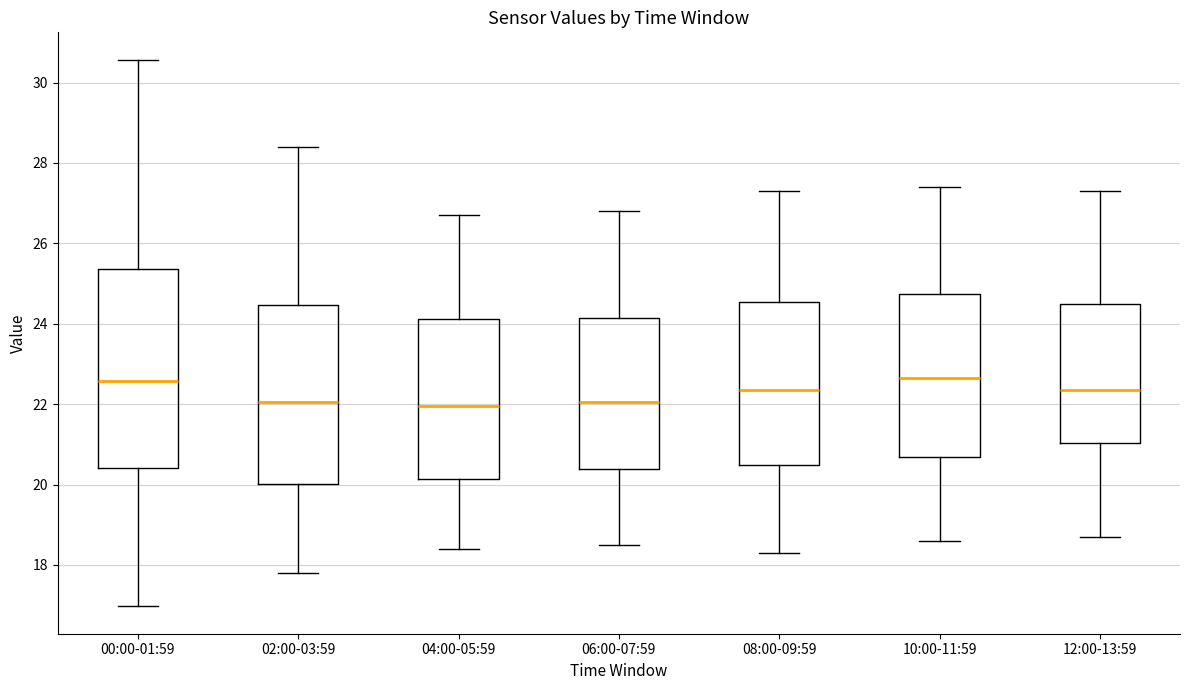

Reading left to right, transcribe this box plot: for each box, give where its median line is, the range the box spans, and where its two whiskers end, as read against the y-axis. The values are not printed on the chart, so give them approximately, as read against the axis.

00:00-01:59: median 22.6, box 20.4 to 25.4, whiskers 17.0 to 30.6
02:00-03:59: median 22.0, box 20.0 to 24.4, whiskers 17.8 to 28.4
04:00-05:59: median 22.0, box 20.2 to 24.2, whiskers 18.4 to 26.8
06:00-07:59: median 22.0, box 20.4 to 24.2, whiskers 18.6 to 26.8
08:00-09:59: median 22.4, box 20.4 to 24.6, whiskers 18.4 to 27.4
10:00-11:59: median 22.6, box 20.6 to 24.8, whiskers 18.6 to 27.4
12:00-13:59: median 22.4, box 21.0 to 24.6, whiskers 18.8 to 27.4